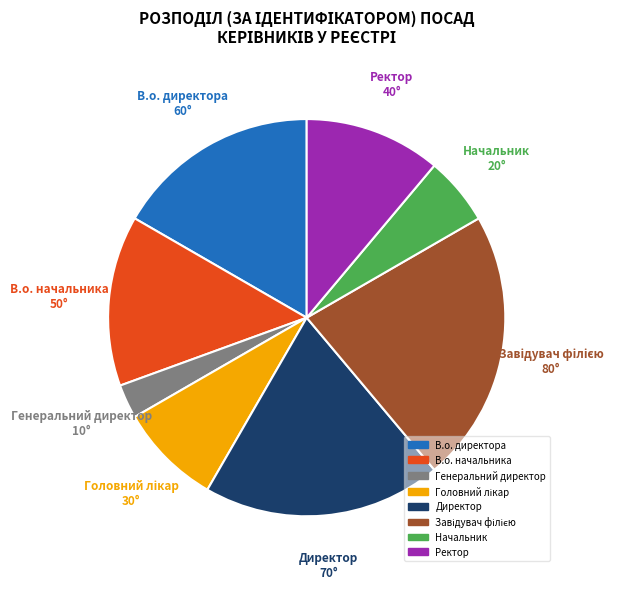

Is В.о. директора the majority of the pie?

No